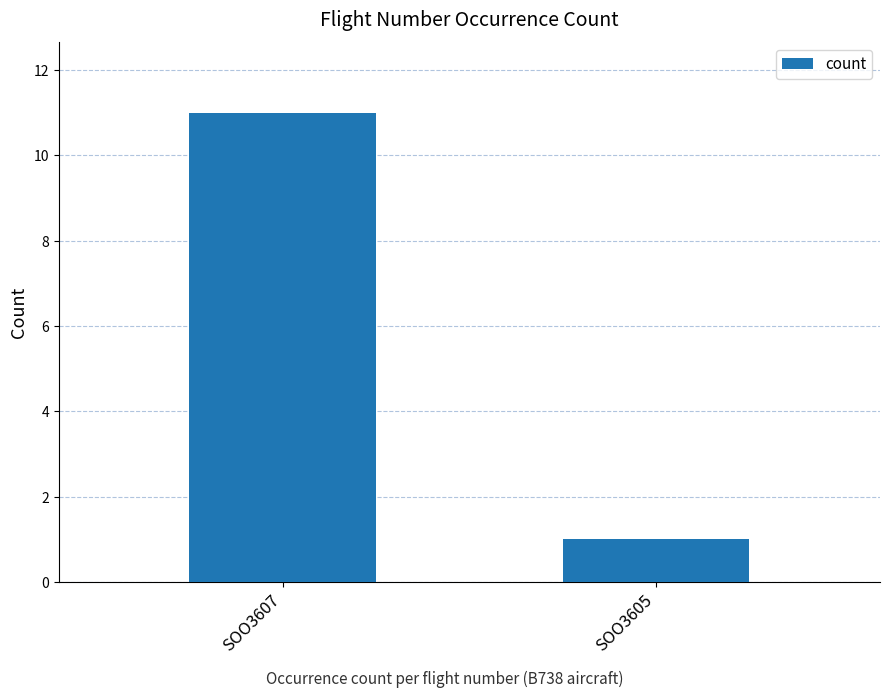

What is the value of the 1st bar from the left?

11